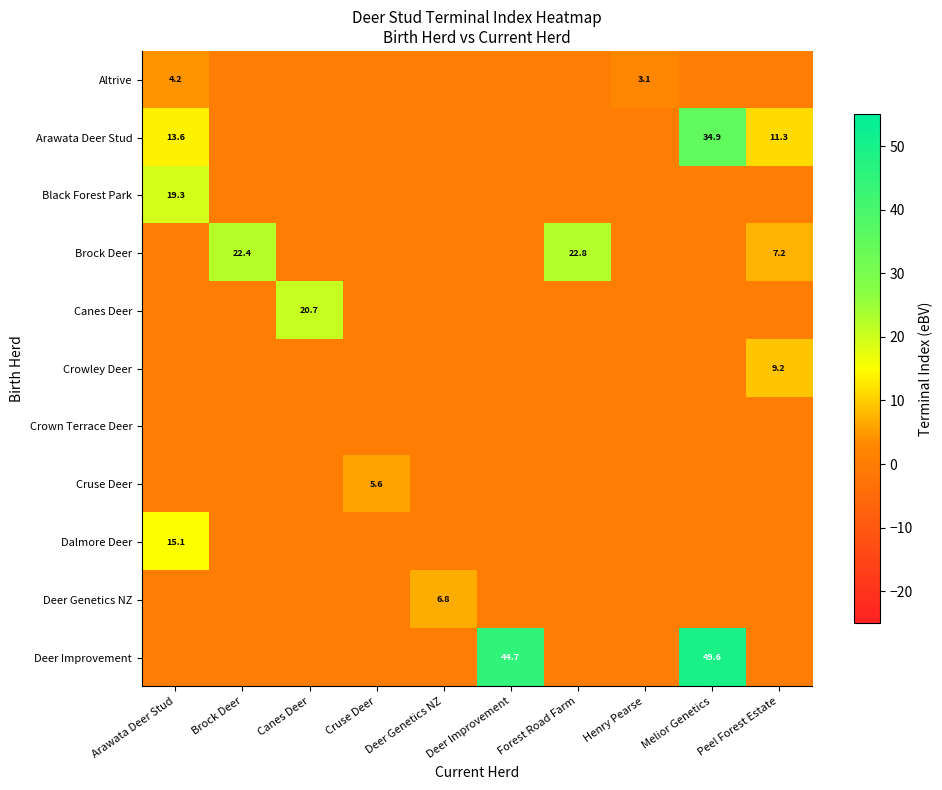

Is it true that Black Forest Park equals 19.3 at Arawata Deer Stud?

True